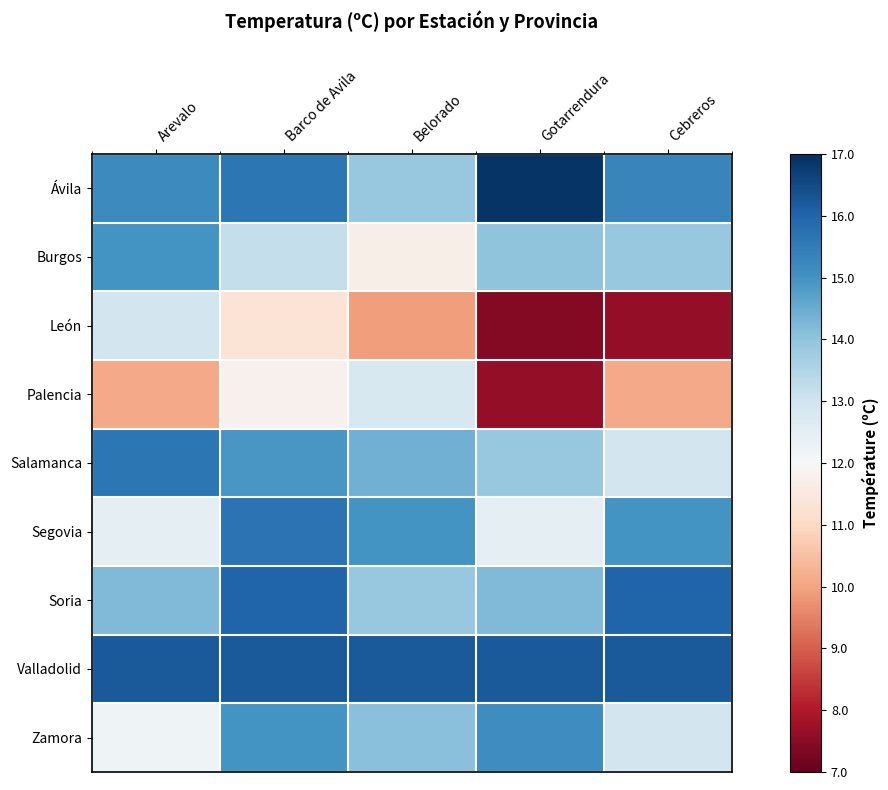

Reading left to right, list all the values displayed in this chart.

Ávila: Arevalo=0.6	Barco de Avila=0.7	Belorado=0.4	Gotarrendura=1.0	Cebreros=0.7
Burgos: Arevalo=0.6	Barco de Avila=0.2	Belorado=-0.1	Gotarrendura=0.4	Cebreros=0.4
León: Arevalo=0.2	Barco de Avila=-0.1	Belorado=-0.4	Gotarrendura=-0.9	Cebreros=-0.9
Palencia: Arevalo=-0.4	Barco de Avila=-0.0	Belorado=0.2	Gotarrendura=-0.9	Cebreros=-0.4
Salamanca: Arevalo=0.7	Barco de Avila=0.6	Belorado=0.5	Gotarrendura=0.4	Cebreros=0.2
Segovia: Arevalo=0.1	Barco de Avila=0.7	Belorado=0.6	Gotarrendura=0.1	Cebreros=0.6
Soria: Arevalo=0.4	Barco de Avila=0.8	Belorado=0.4	Gotarrendura=0.4	Cebreros=0.8
Valladolid: Arevalo=0.8	Barco de Avila=0.8	Belorado=0.8	Gotarrendura=0.8	Cebreros=0.8
Zamora: Arevalo=0.0	Barco de Avila=0.6	Belorado=0.4	Gotarrendura=0.6	Cebreros=0.2